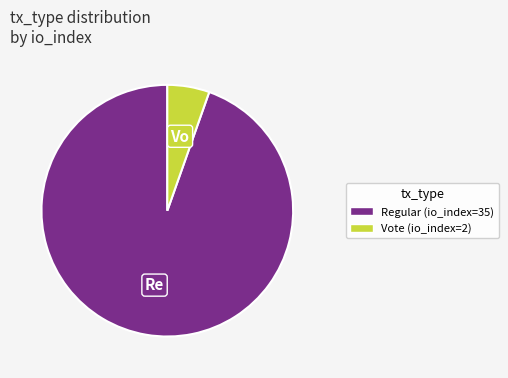

Is there a majority slice in this chart?

Yes